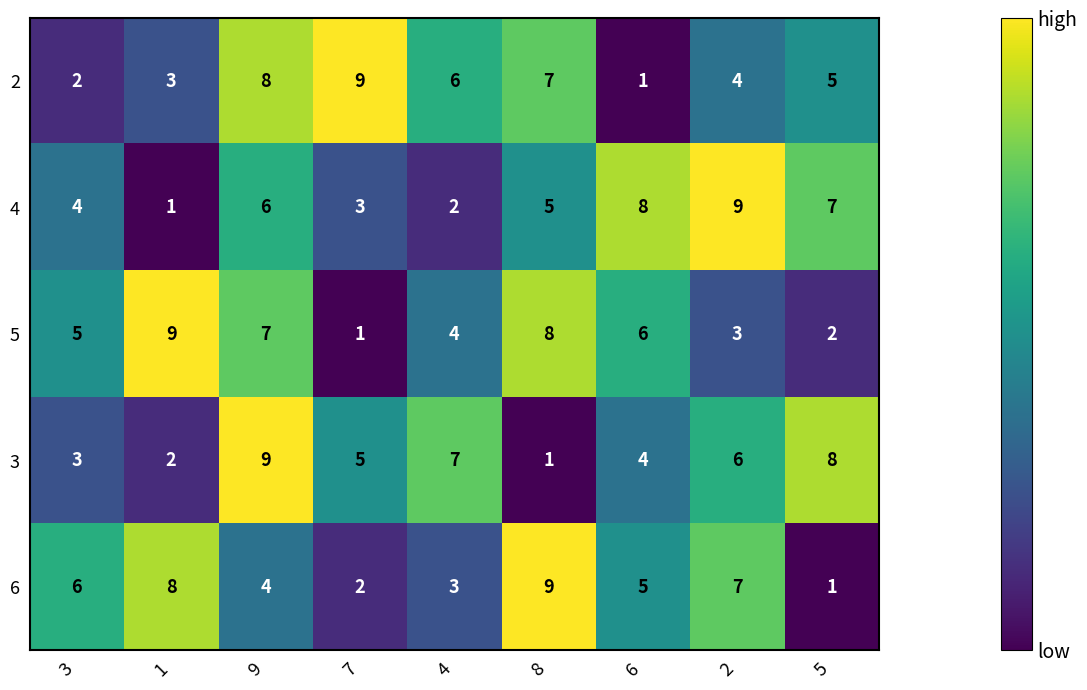

Which series changed the most between 4 and 2?

4